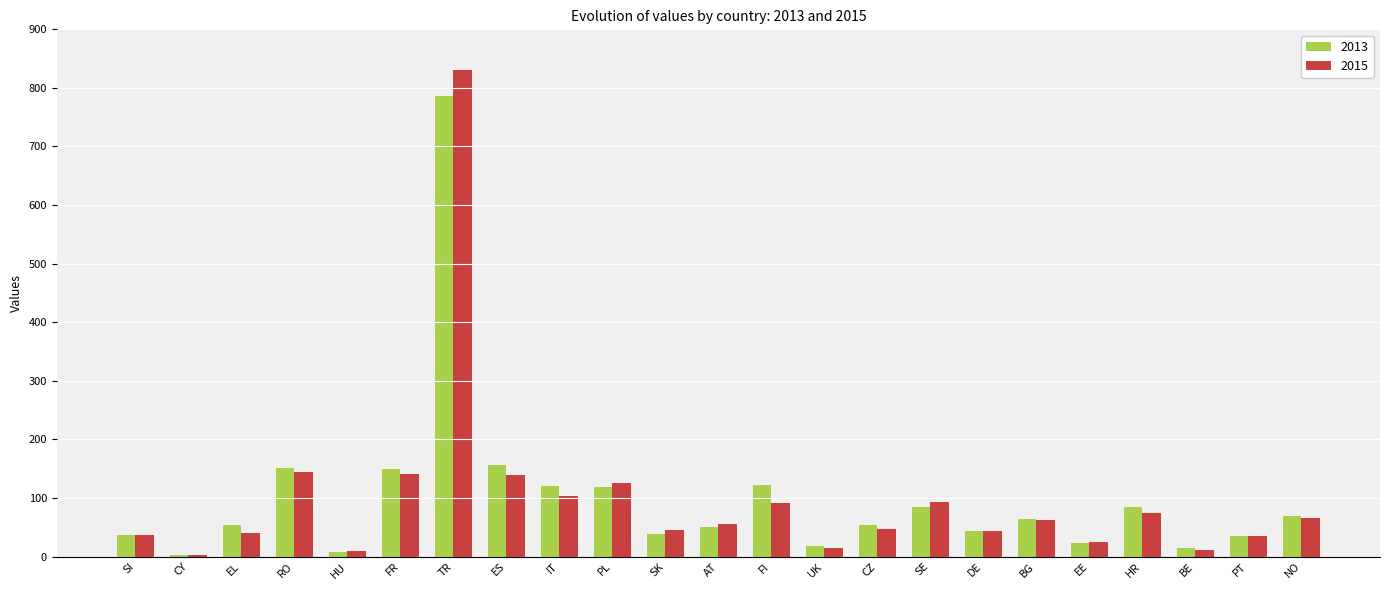

What is the total value across all series at FR?

291